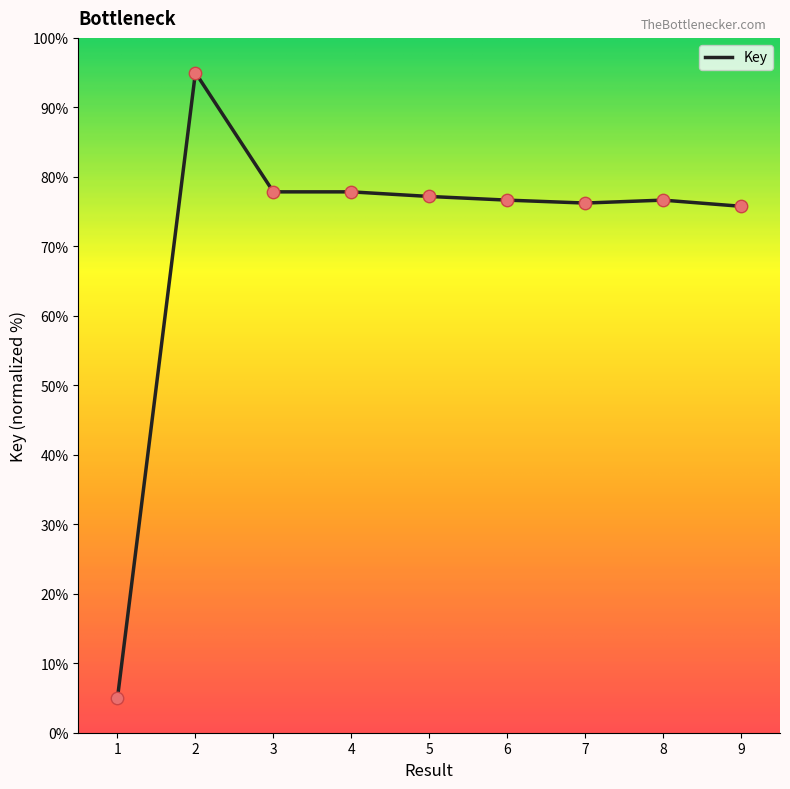

What is the change in value from 2 to 6?

-18.3